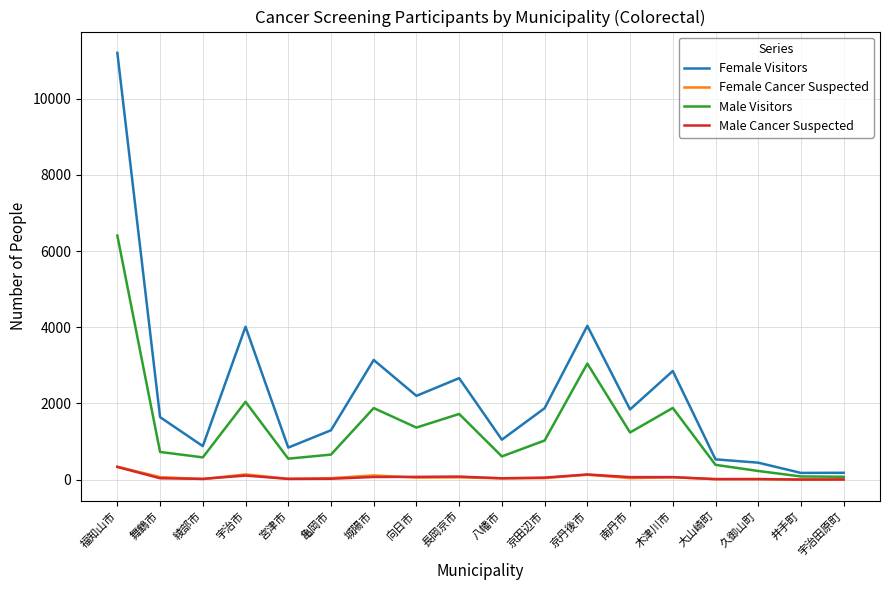

At which category does the chart reach its peak across all series?

福知山市